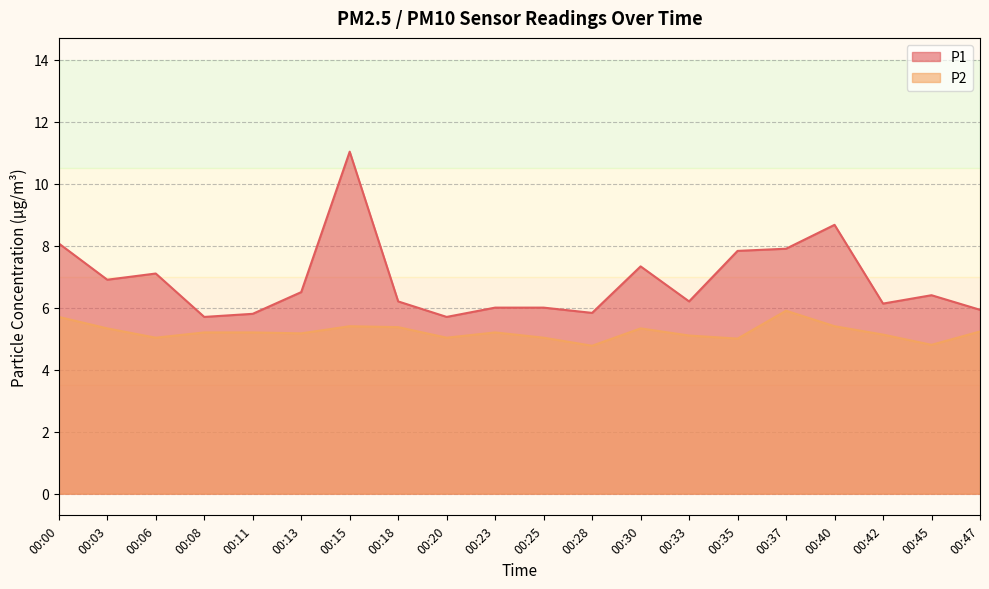

Rank the series by their maximum value, from lowest to highest.

P2, P1